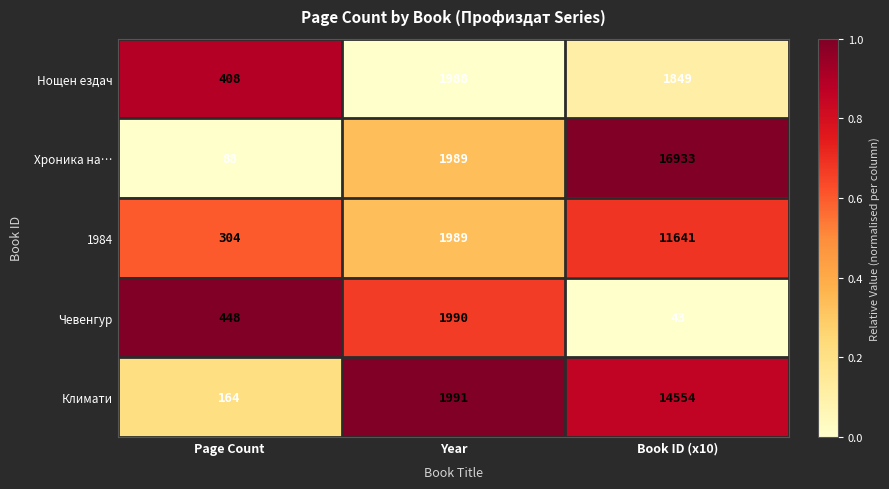

How many Чевенгур values are between 43 and 1990?

3